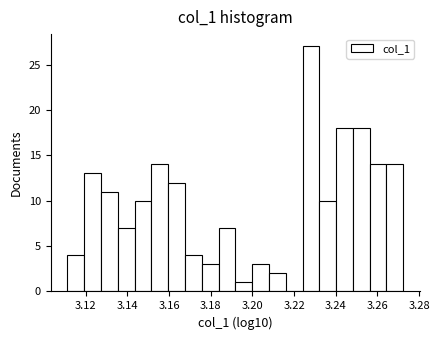

Over which range of the x-axis is the bar tallest?

3.224 to 3.232